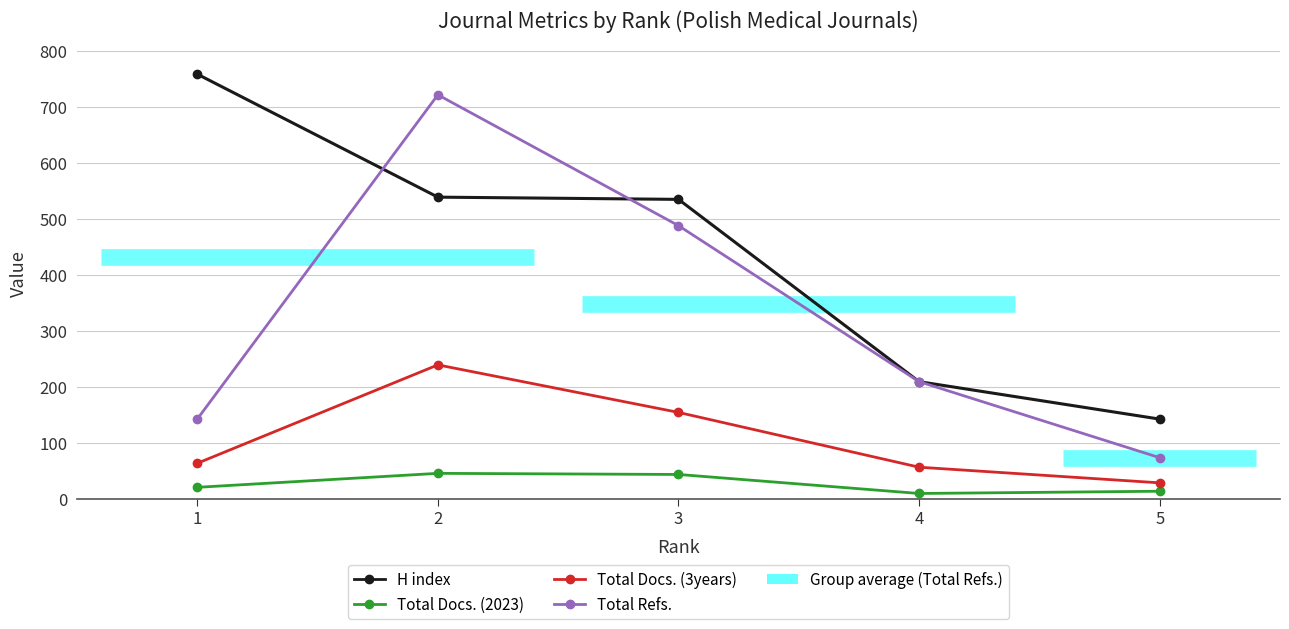

Where is Total Refs. nearest to the value 397?

3